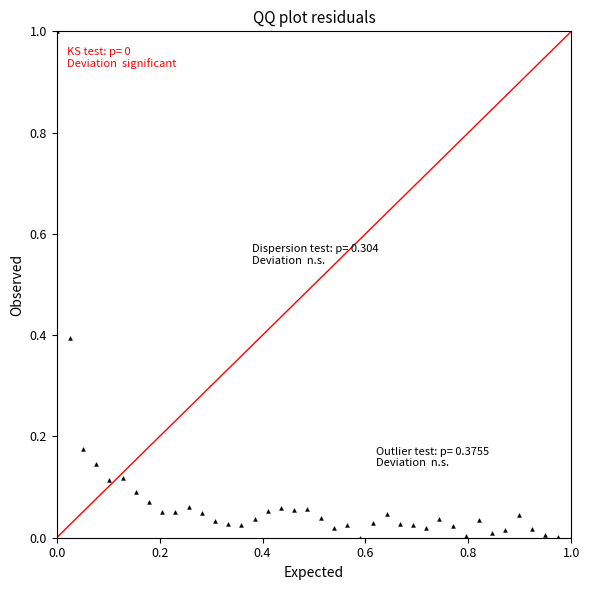

What is the range of X values (max minus min)?

1.0